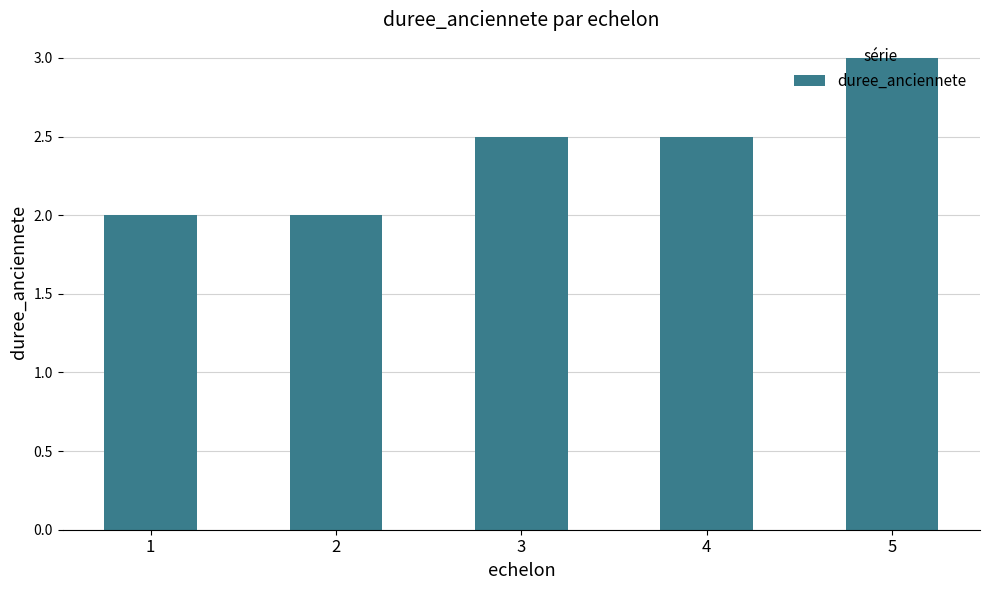

What is the value of the 5th bar from the left?

3.0